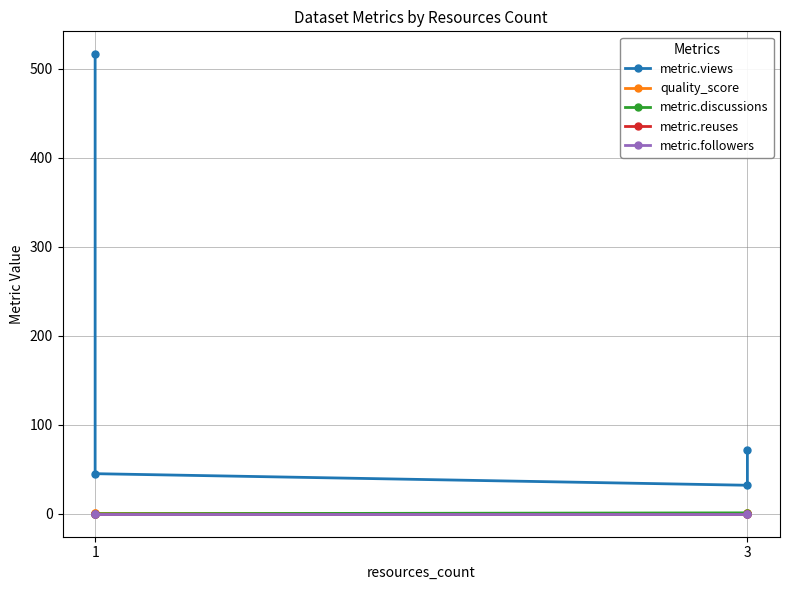

What is the total value across all series at 1?

516.9